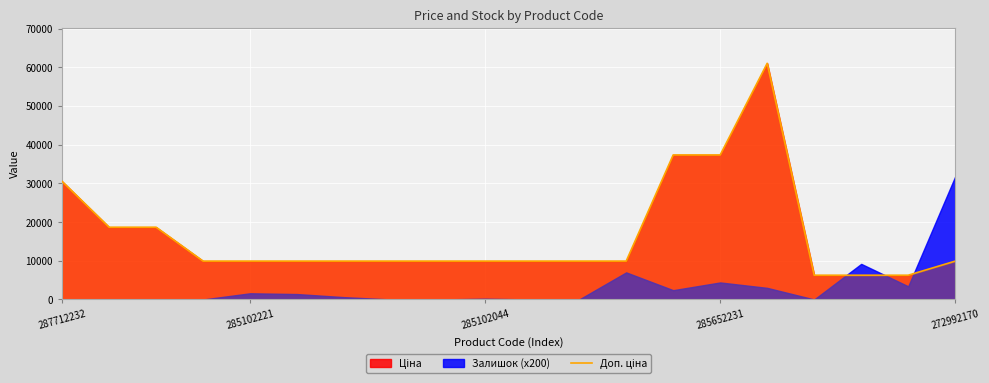

True or false: the data shows 4263.3 at 8.

False